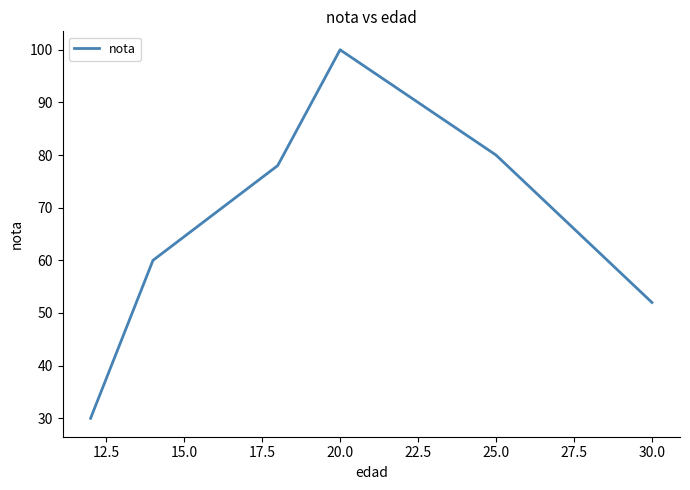

What is the maximum value shown in the chart?

100